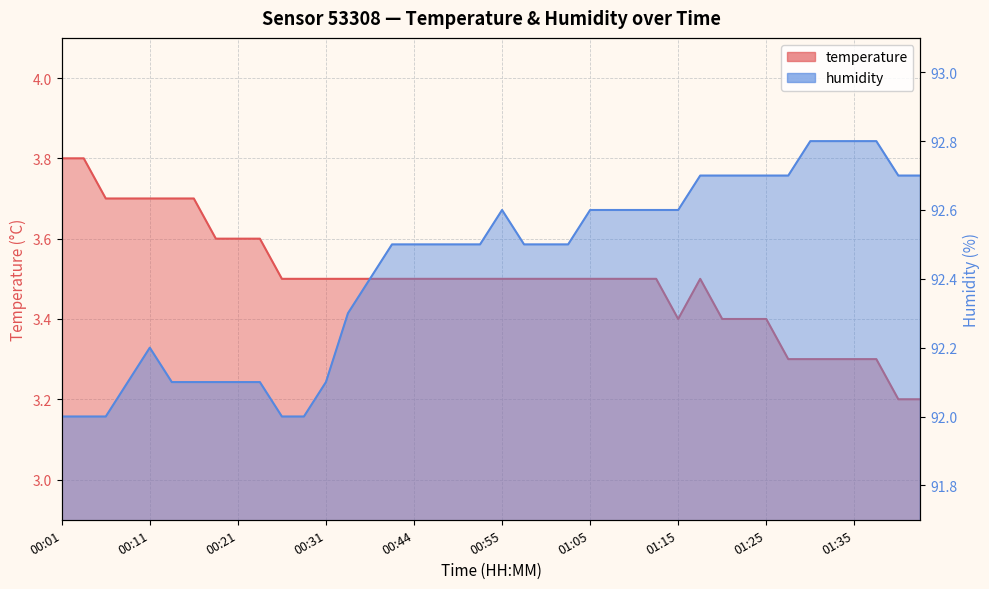

What position from the left is 01:02?

24